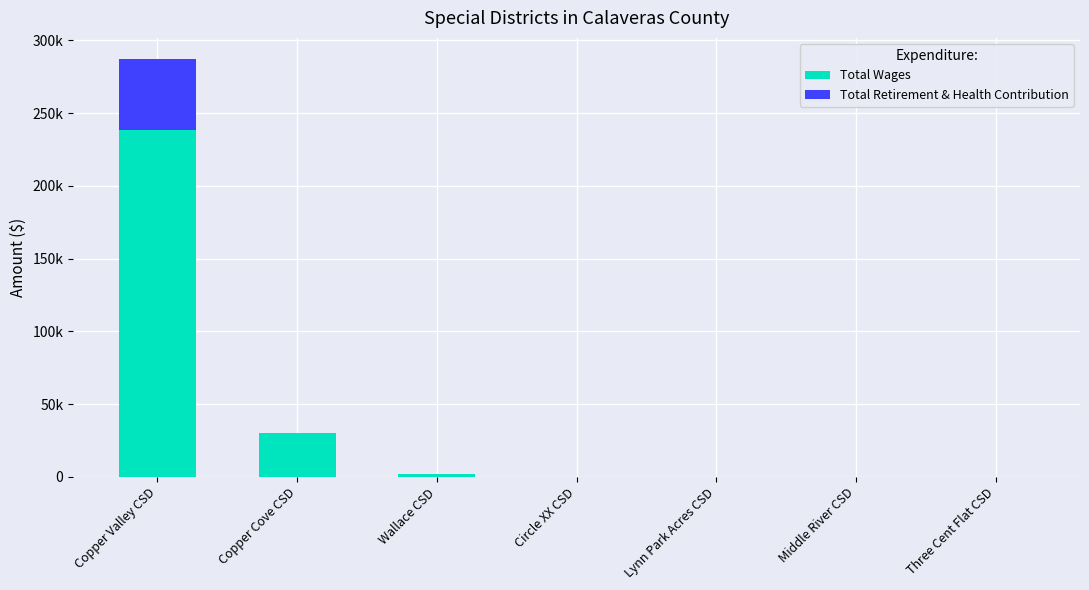

Are the bars horizontal?

No